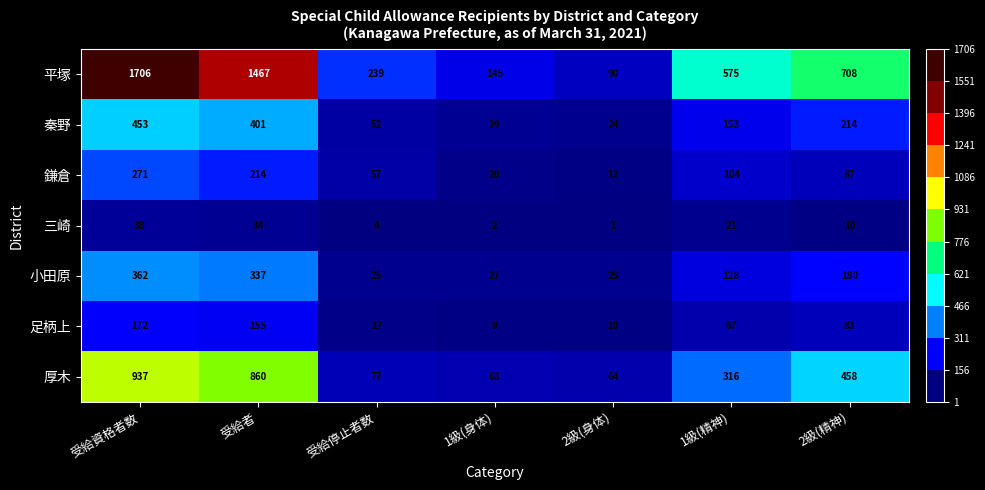

Rank the series by their maximum value, from lowest to highest.

三崎, 足柄上, 鎌倉, 小田原, 秦野, 厚木, 平塚